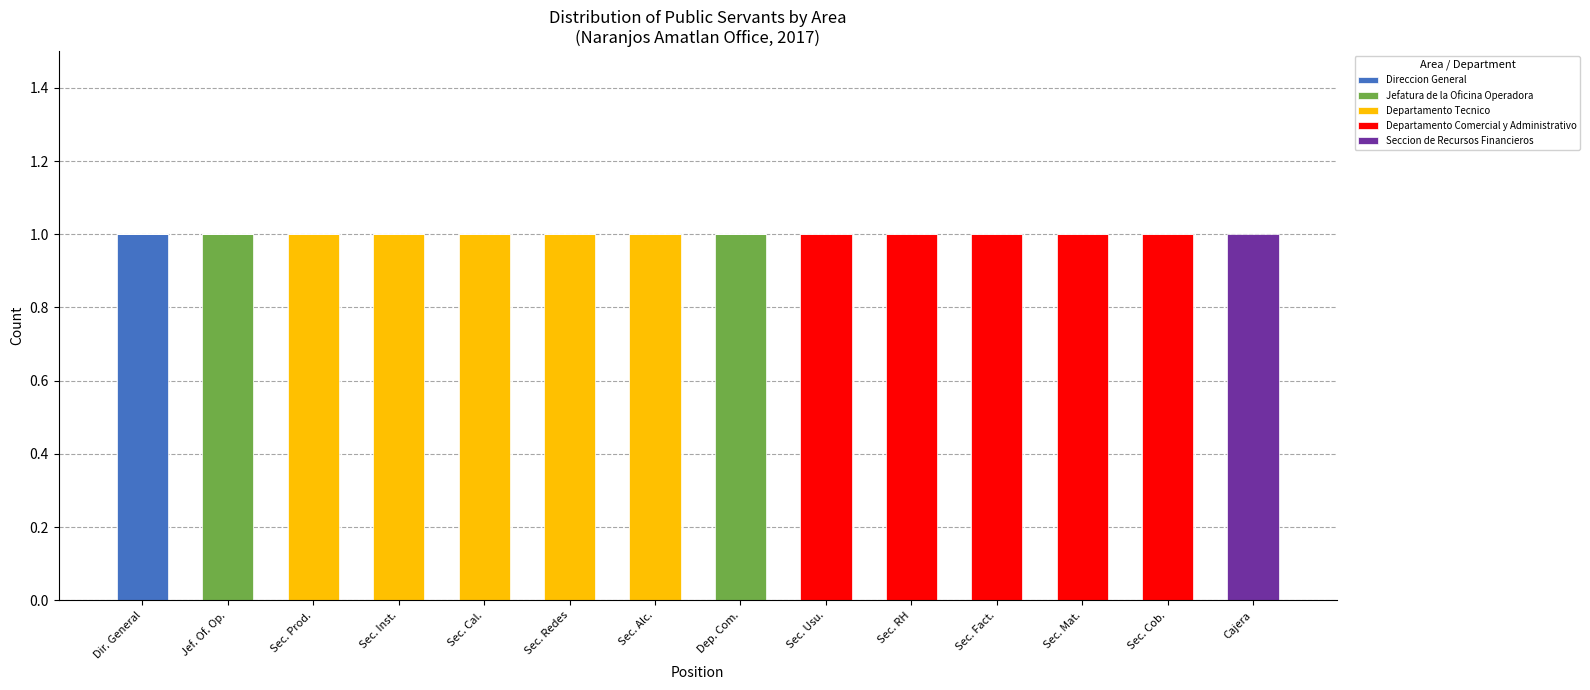

Is it true that Direccion General equals 1 at Sec. RH?

False